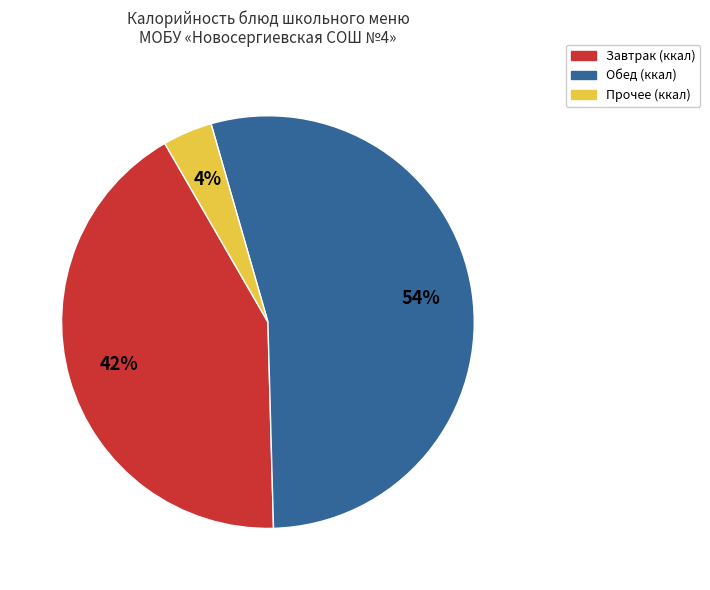

Is there any slice that represents more than half of the pie?

Yes